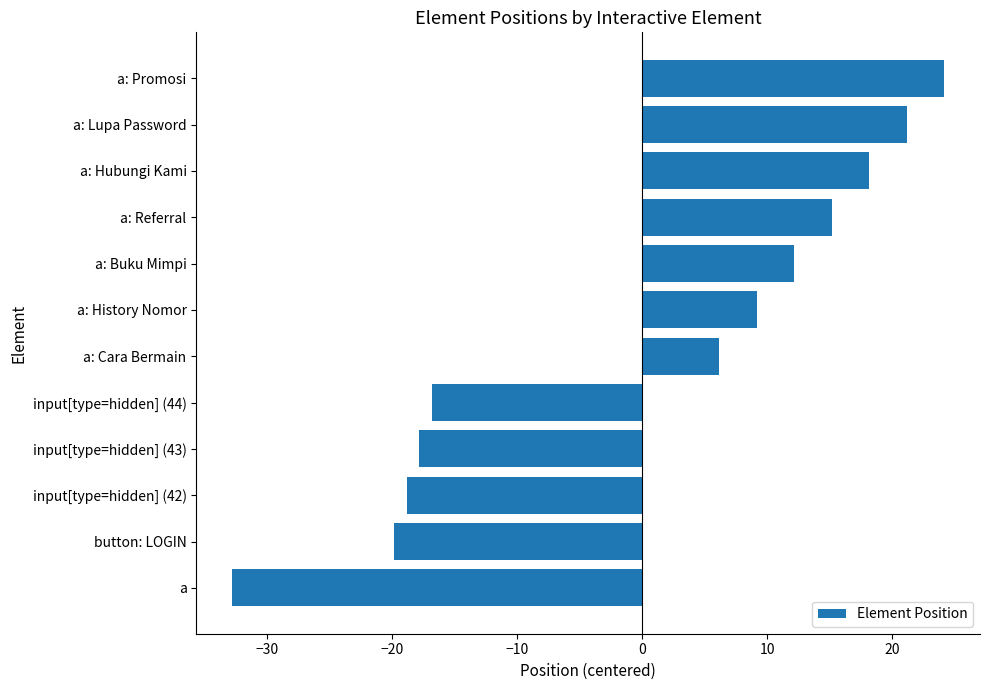

List the labels in order of value, largest first.

a: Promosi, a: Lupa Password, a: Hubungi Kami, a: Referral, a: Buku Mimpi, a: History Nomor, a: Cara Bermain, input[type=hidden] (44), input[type=hidden] (43), input[type=hidden] (42), button: LOGIN, a